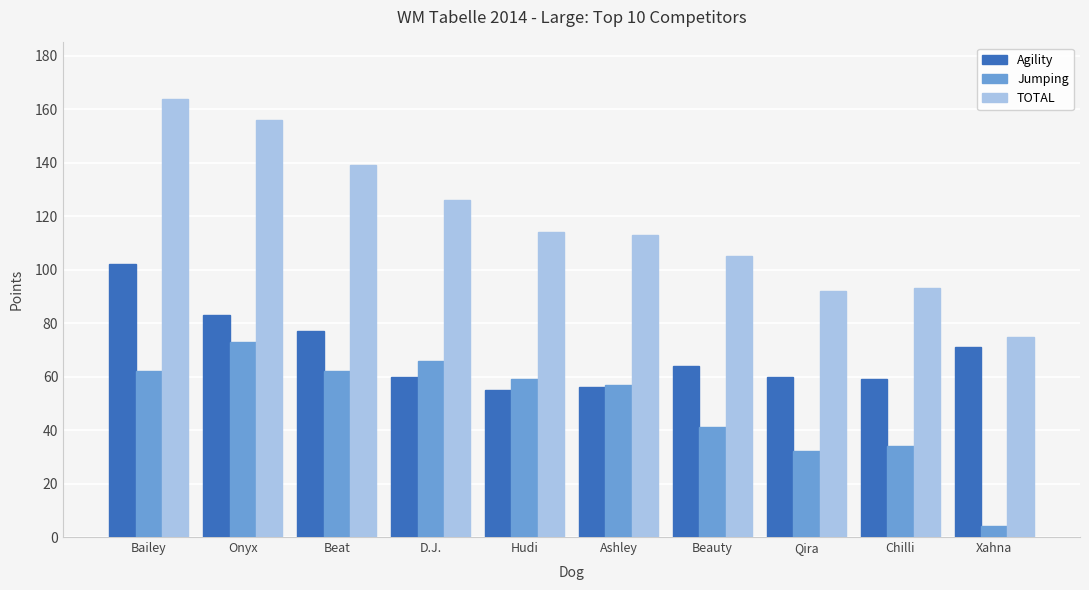

At which label is Agility closest to 78?

Beat